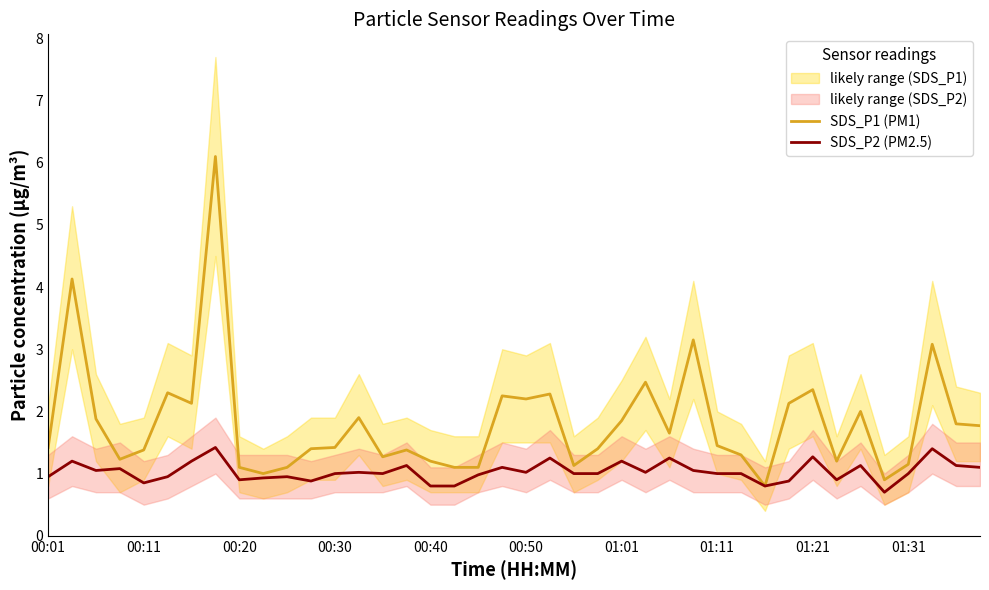

What is the maximum value for SDS_P1 (PM1)?

6.1